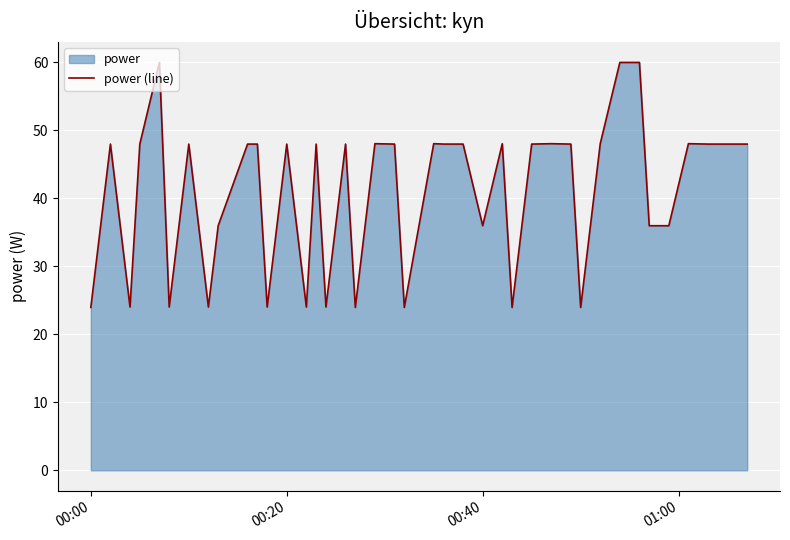

What is the smallest value displayed?

24.0